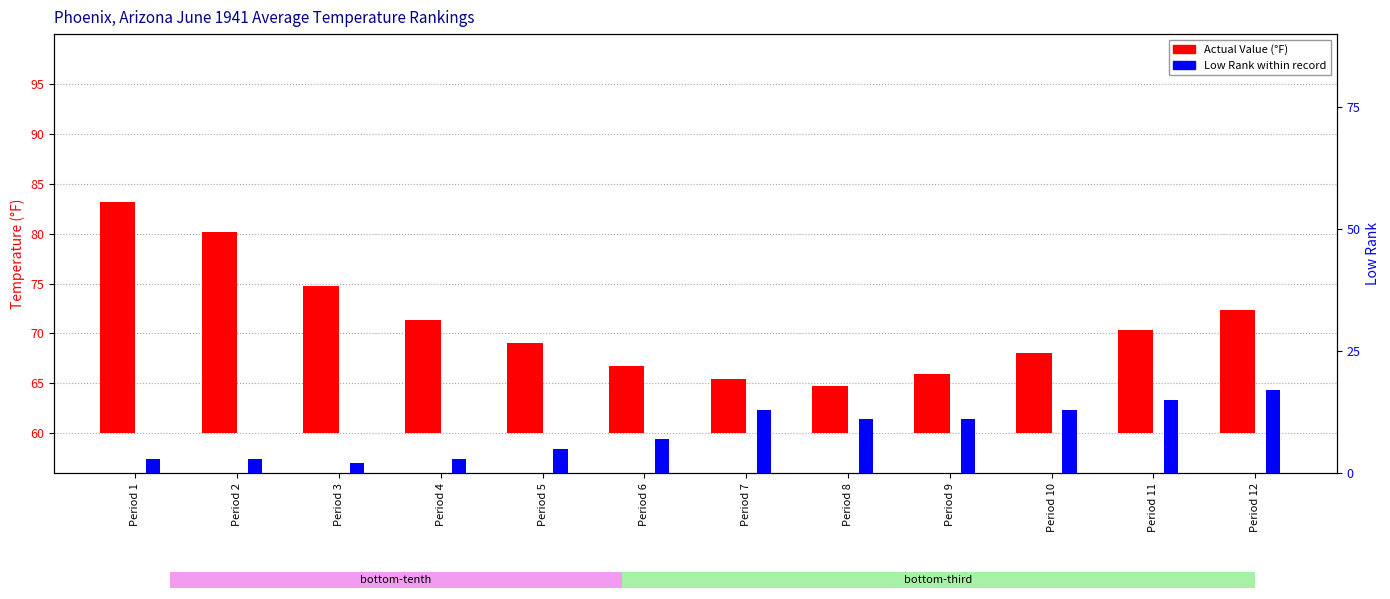

At which label does Low Rank reach its peak?

Period 12